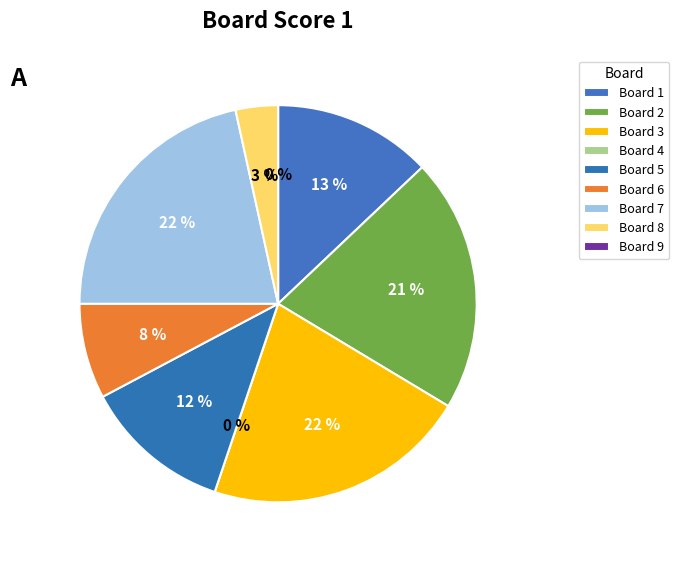

Which slice is the largest?

3